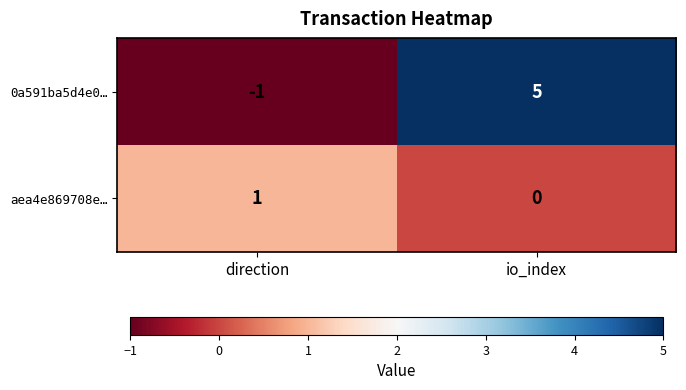

What is the minimum value shown in the chart?

-1